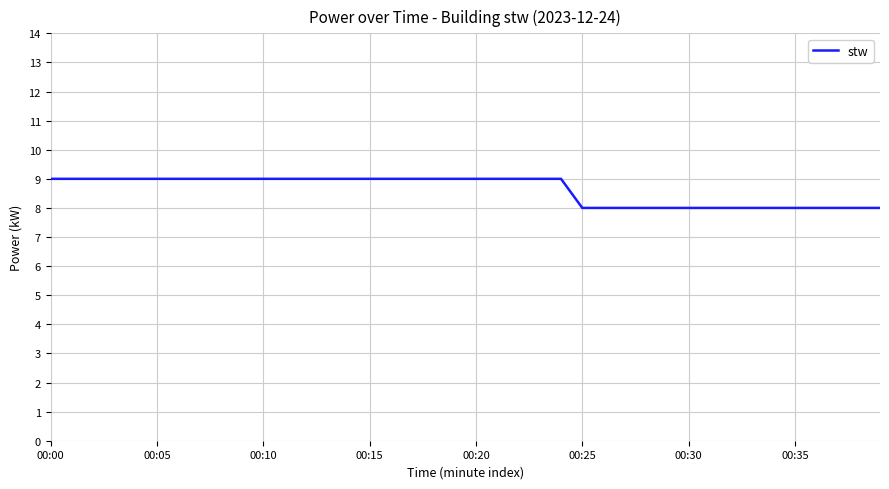

Reading left to right, what are all the values shown in this chart?

9	9	9	9	9	9	9	9	9	9	9	9	9	9	9	9	9	9	9	9	9	9	9	9	9	8	8	8	8	8	8	8	8	8	8	8	8	8	8	8